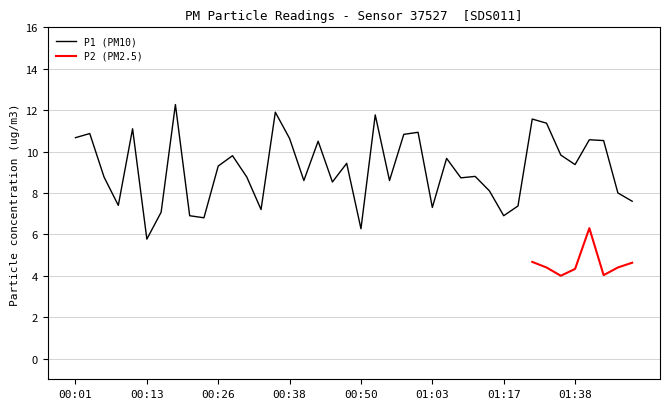

Is it true that the value at 01:38 is 9.4?

True